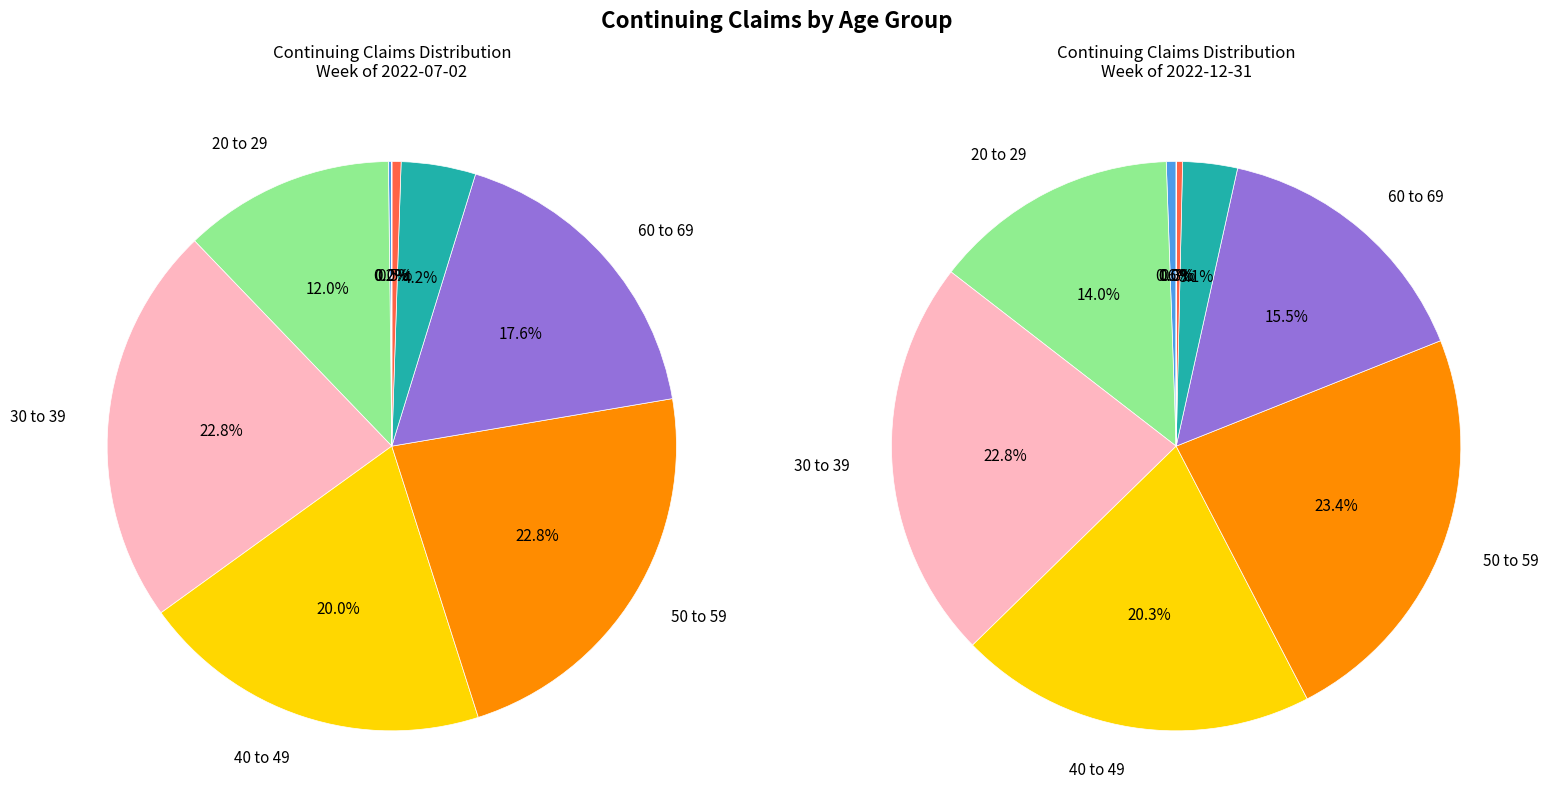

To the nearest percent, what is the combined percentage of 20 to 29 and Unknown?

12%